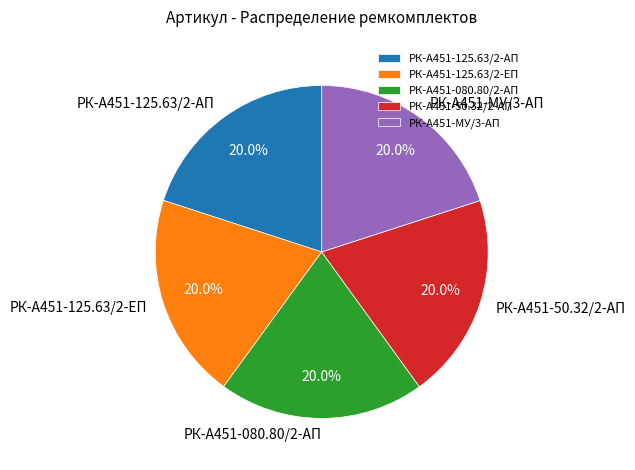

Is there a majority slice in this chart?

No